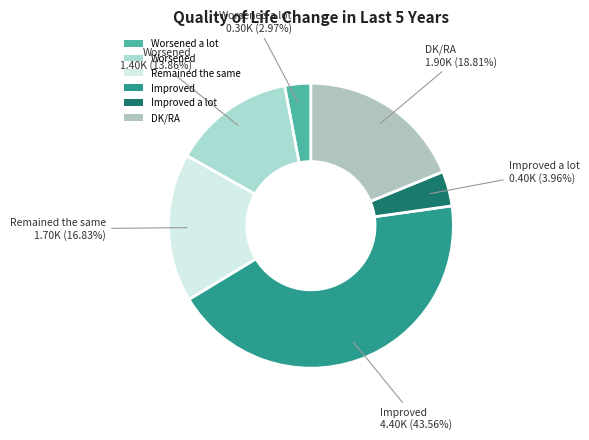

Between Improved and DK/RA, which is larger?

Improved